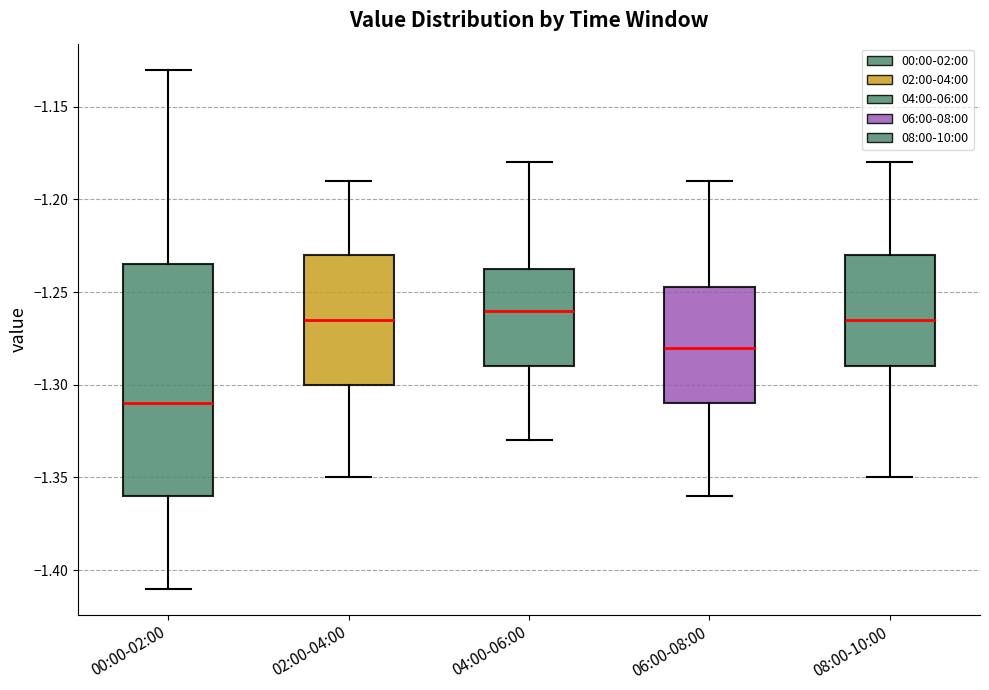

Where does the median line of the box for 06:00-08:00 sit on the y-axis? The values are not printed on the chart, so give them approximately, as read against the axis.

-1.280